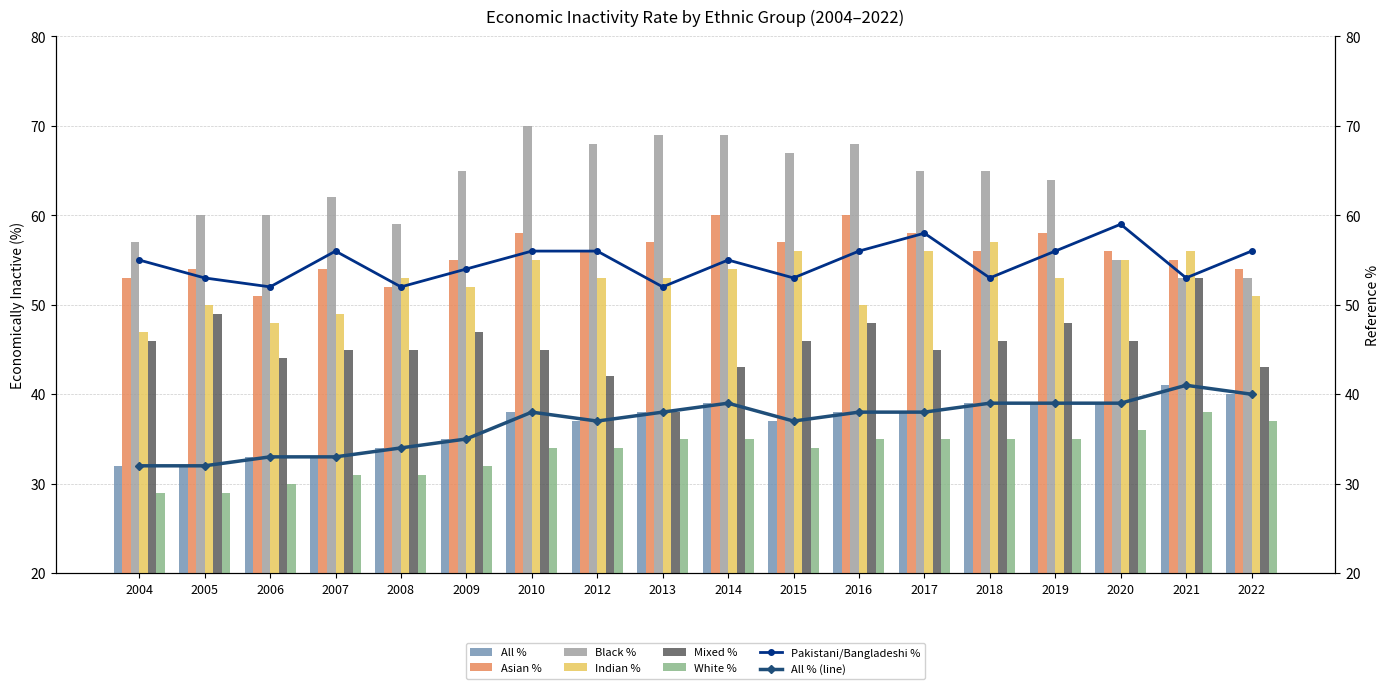

How many groups of bars are there?

18